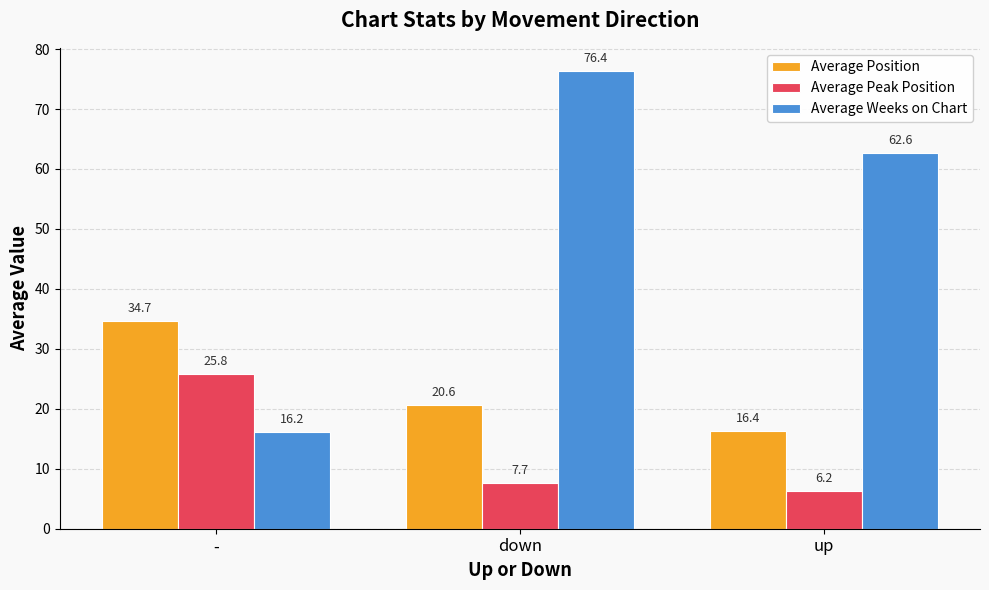

Which series changed the most between down and up?

Average Weeks on Chart